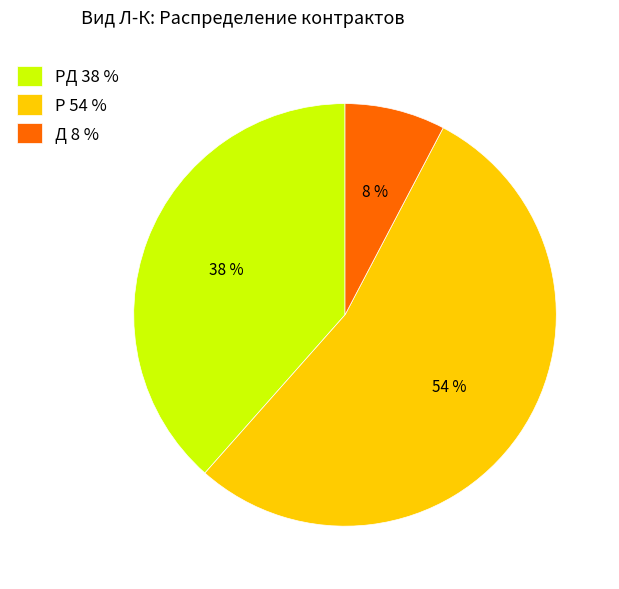

Is the sum of Р 54 % and РД 38 % greater than half?

Yes